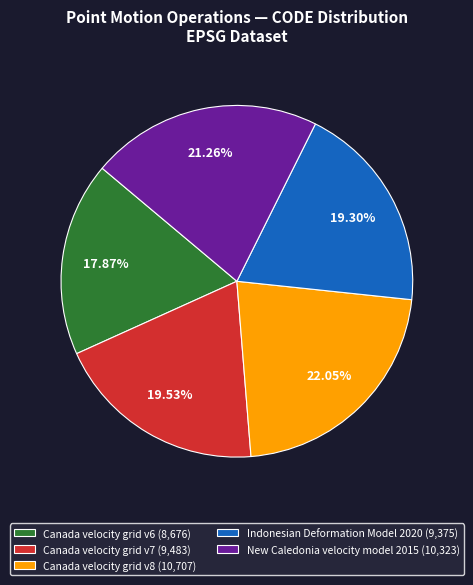

Combined, do New Caledonia velocity model 2015 and Canada velocity grid v6 account for over 50%?

No